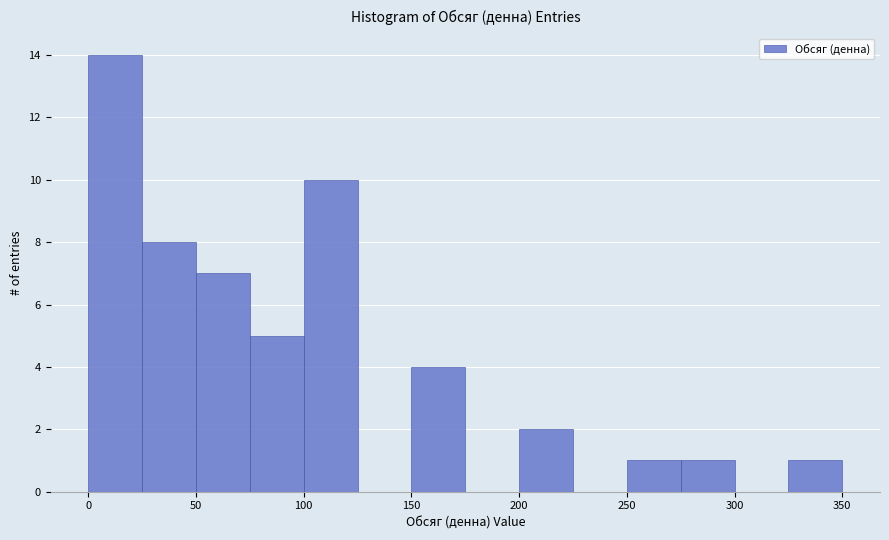

Reading left to right, transcribe this chart: for each bar, give the range it covers on the x-axis and its height. The values are not printed on the chart, so give them approximately, as read against the axis.

0 to 25: 14
25 to 50: 8
50 to 75: 7
75 to 100: 5
100 to 125: 10
125 to 150: 0
150 to 175: 4
175 to 200: 0
200 to 225: 2
225 to 250: 0
250 to 275: 1
275 to 300: 1
300 to 325: 0
325 to 350: 1